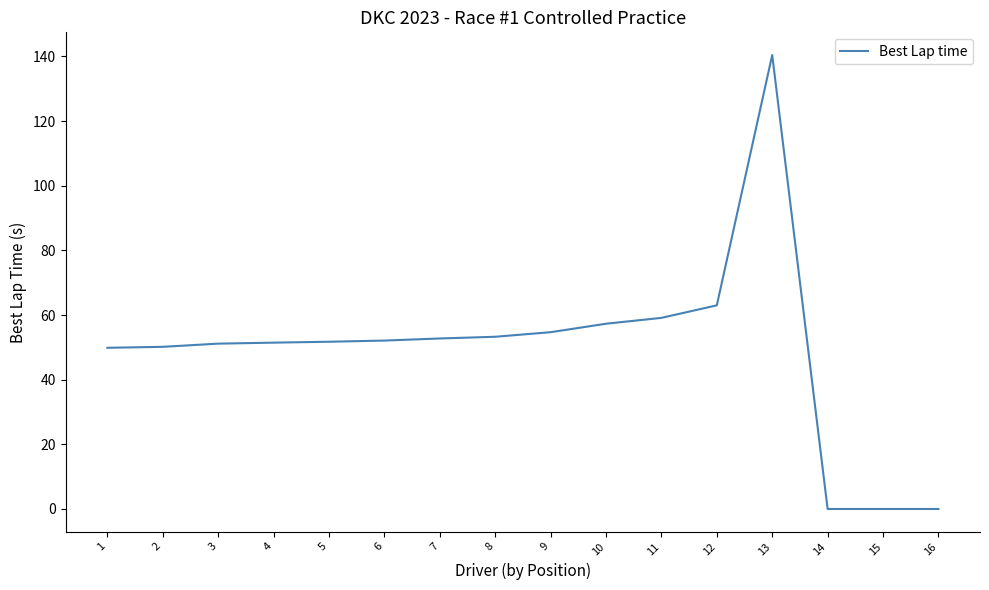

Where is the data nearest to the value 70?

12